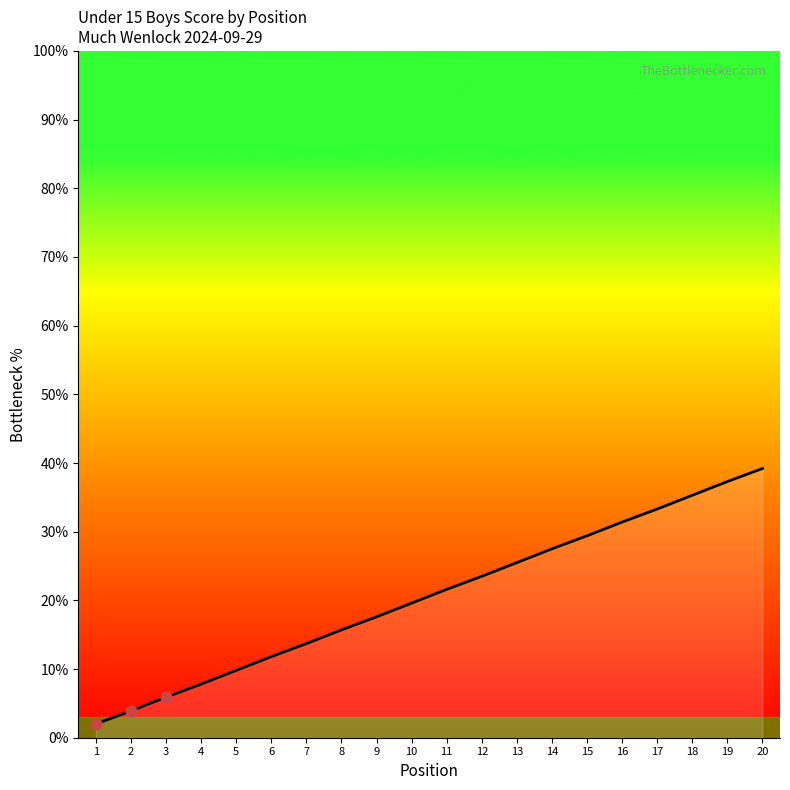

What is the change in value from 2 to 4?

+3.9